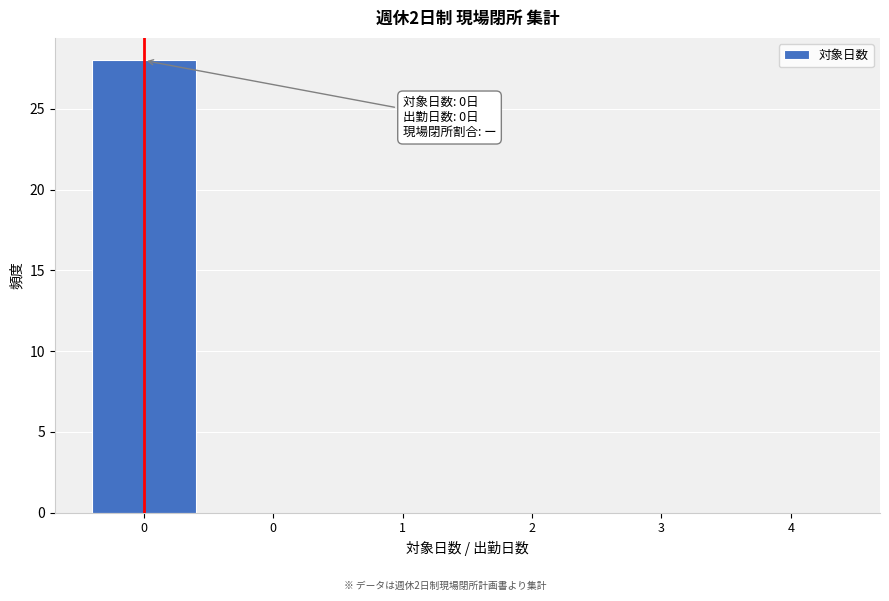

Are the bars horizontal?

No